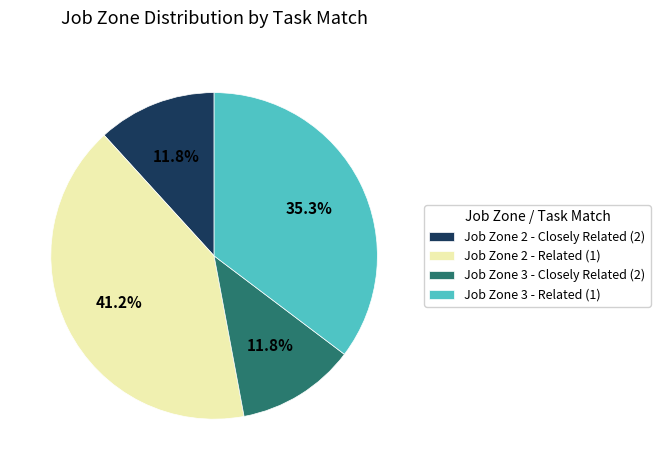

Count the number of slices in the pie.

4